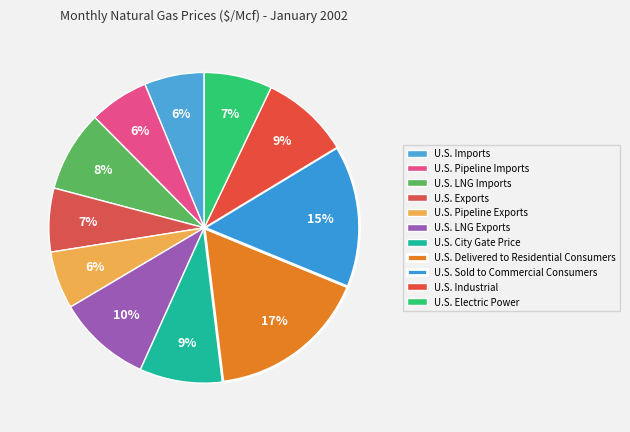

Which category has the biggest portion of the pie?

U.S. Delivered to Residential Consumers